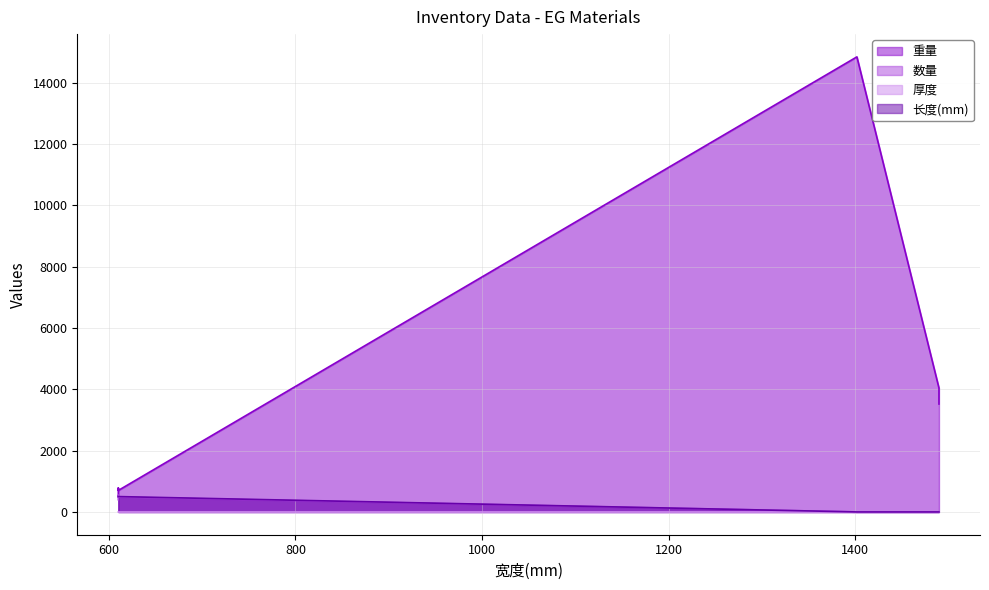

What is the label of the 6th point from the right?

610